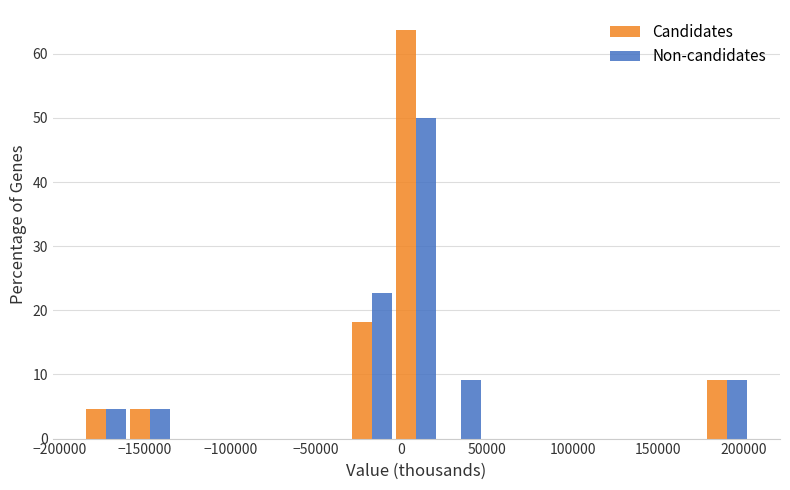

What is the height of the Candidates bar covering -185000 to -160000 on the x-axis? Neither the bar edges nor the heights are printed on the chart, so give them approximately, as read against the axes.

5